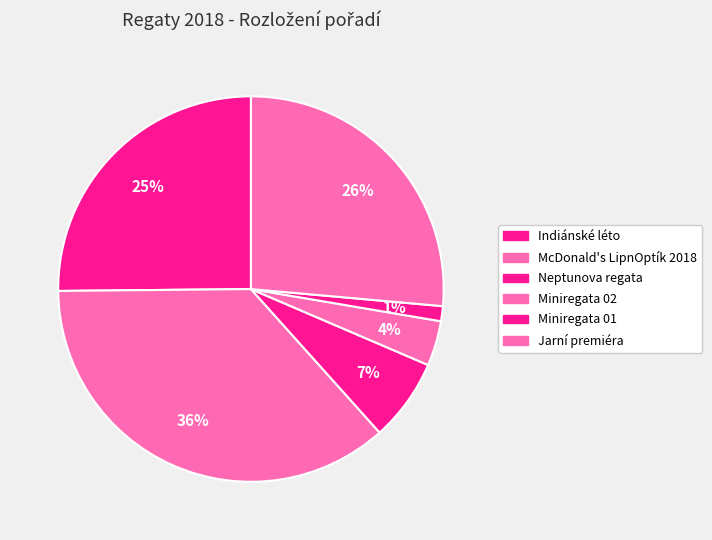

To the nearest percent, what percentage of the pie is Indiánské léto?

25%